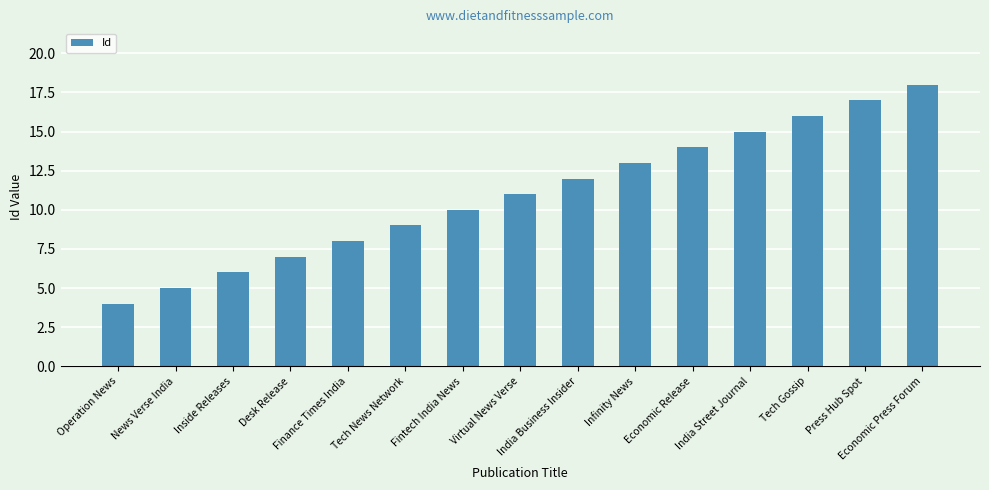

Read the value at India Business Insider.

12